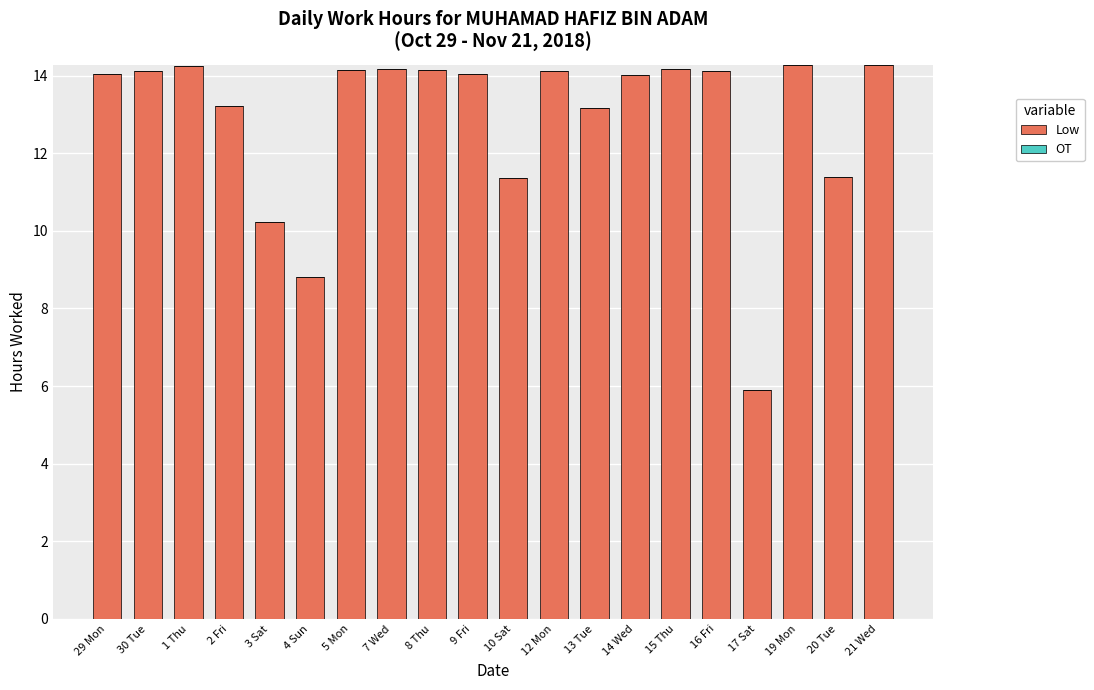

True or false: the data shows 14.1 at 5 Mon.

True